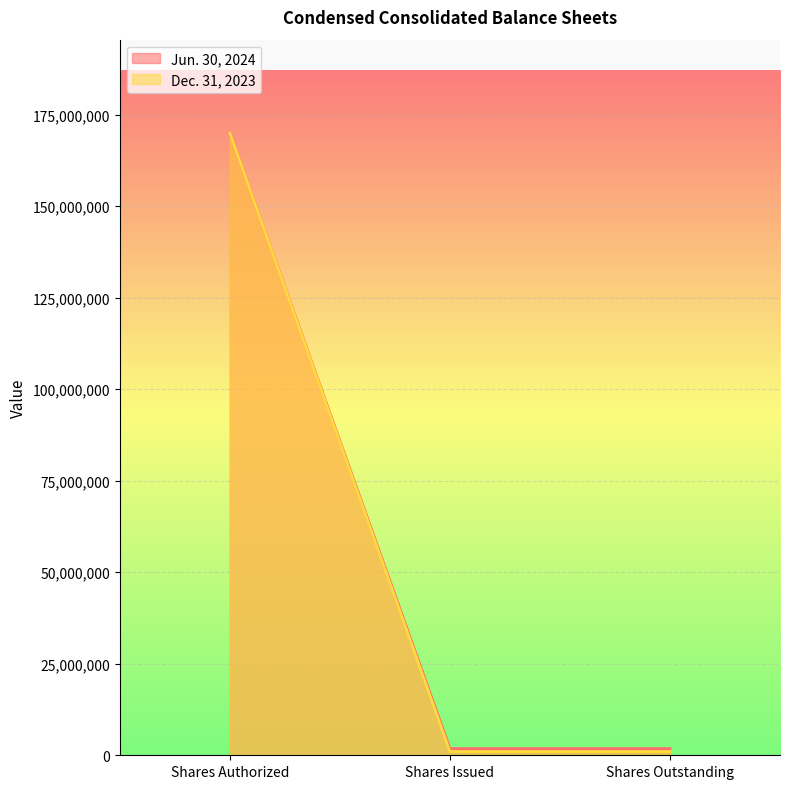

What are all the series names shown in the legend?

Jun. 30, 2024, Dec. 31, 2023